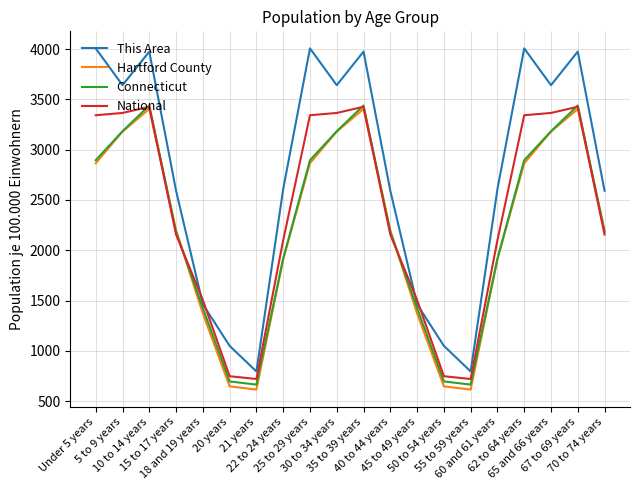

What is the minimum value for National?

720.1